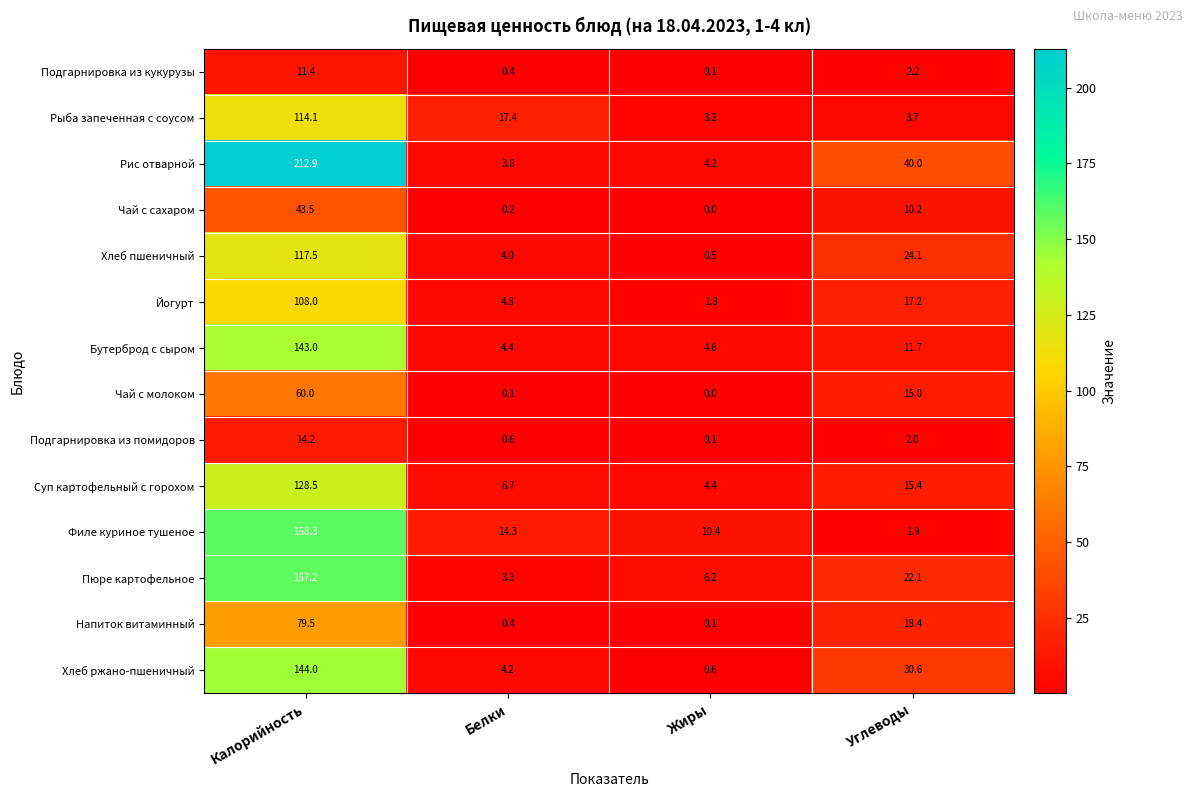

What is the difference between the second highest and second lowest values in the Рыба запеченная с соусом series?

13.7